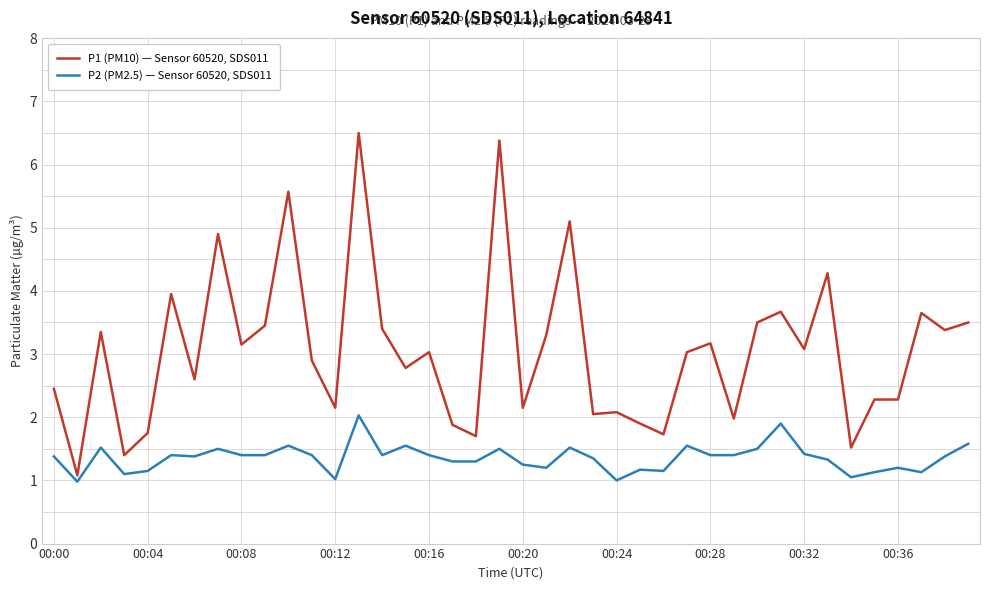

What is the minimum value for P1 (PM10) — Sensor 60520, SDS011?

1.1